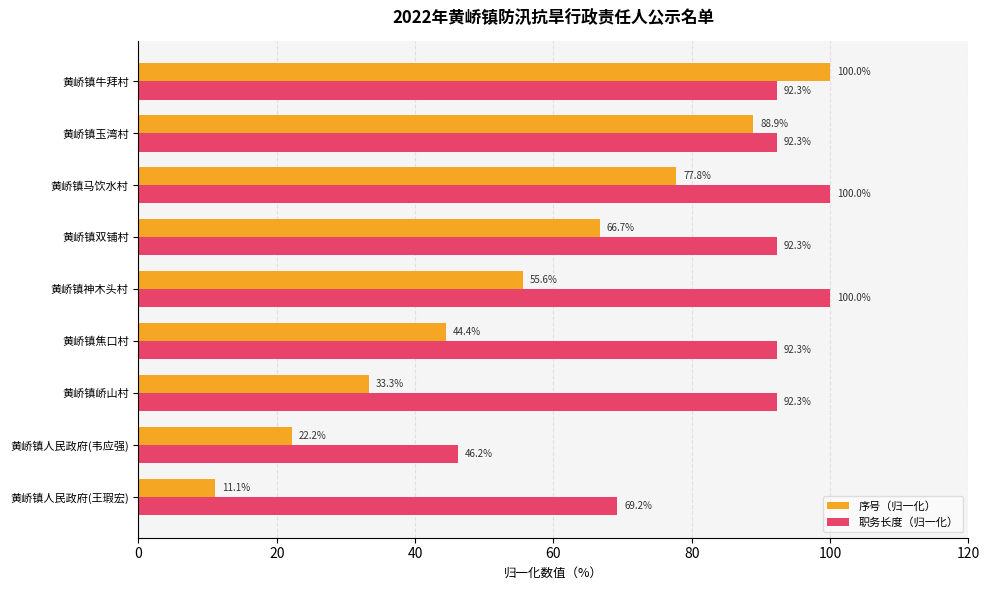

Which series changed the most between 黄峤镇人民政府(王瑕宏) and 黄峤镇神木头村?

序号（归一化）